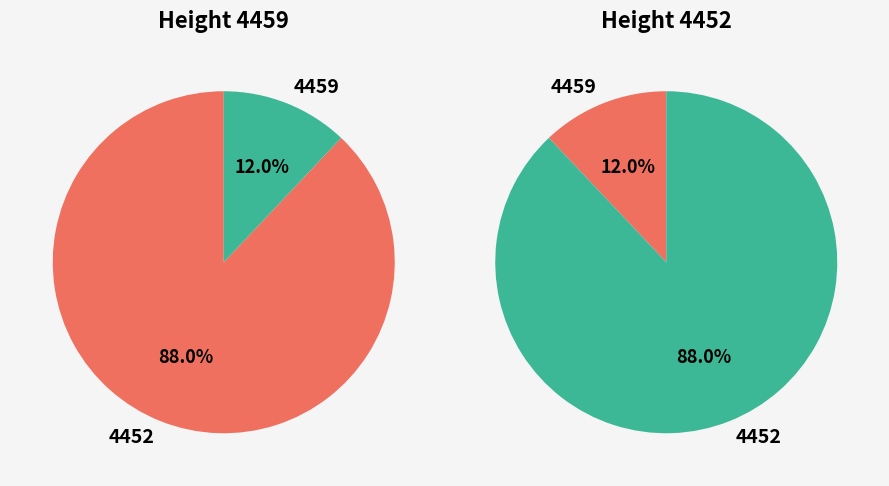

How many segments does this pie chart have?

2